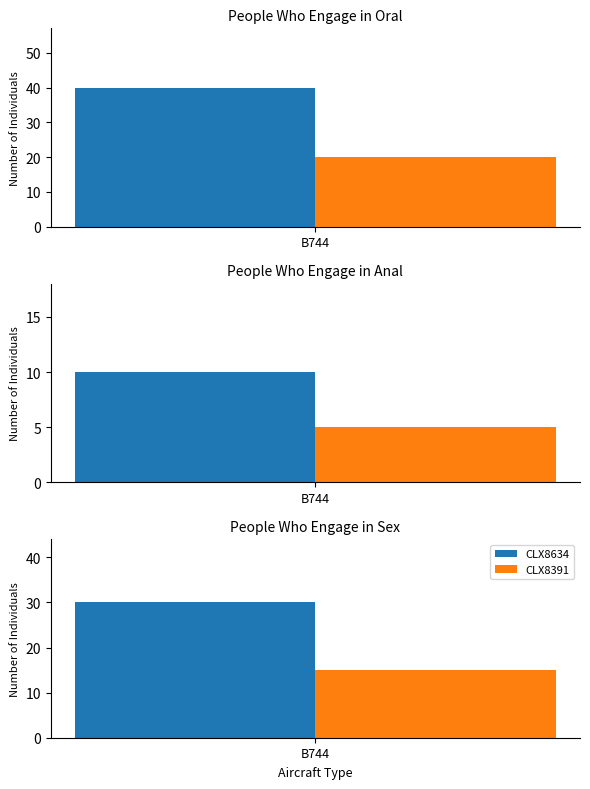

Which label corresponds to the largest value in the chart?

B744